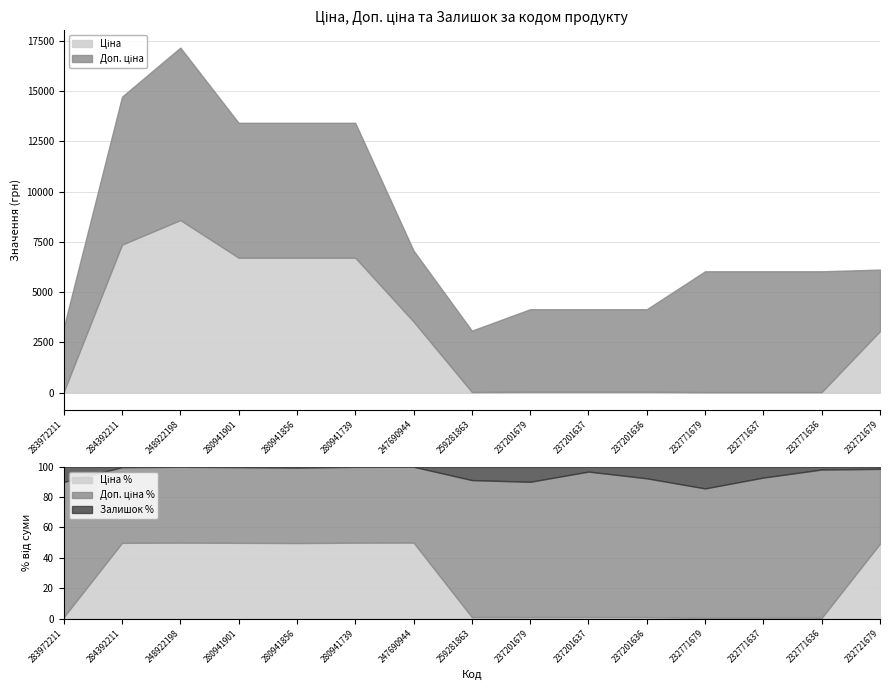

True or false: Ціна has a value of 8.6 at 232771679.

False